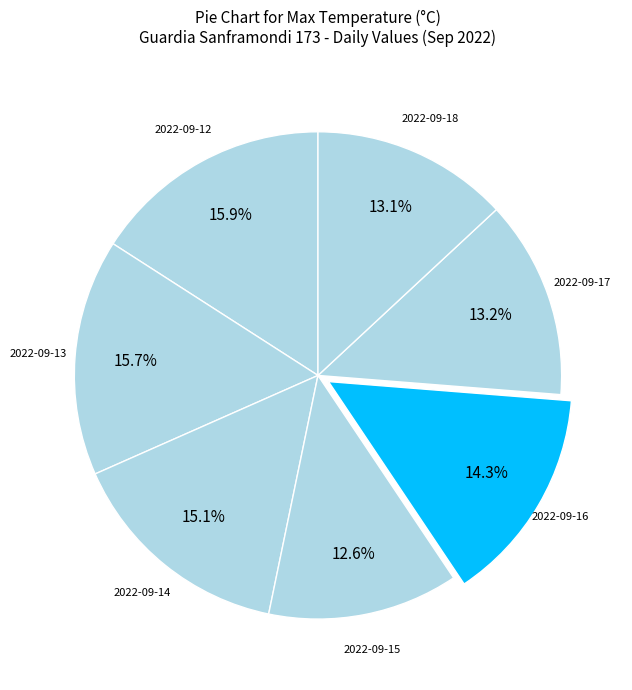

Is there a majority slice in this chart?

No